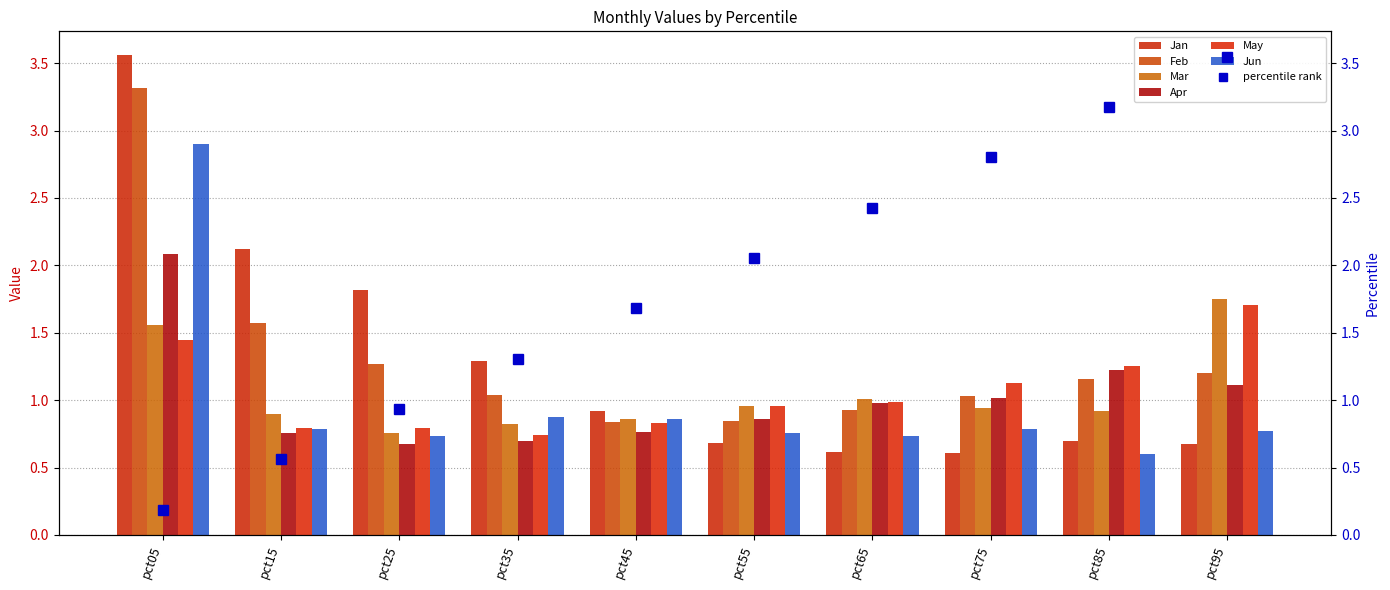

What is the total value across all series at pct65?

5.2